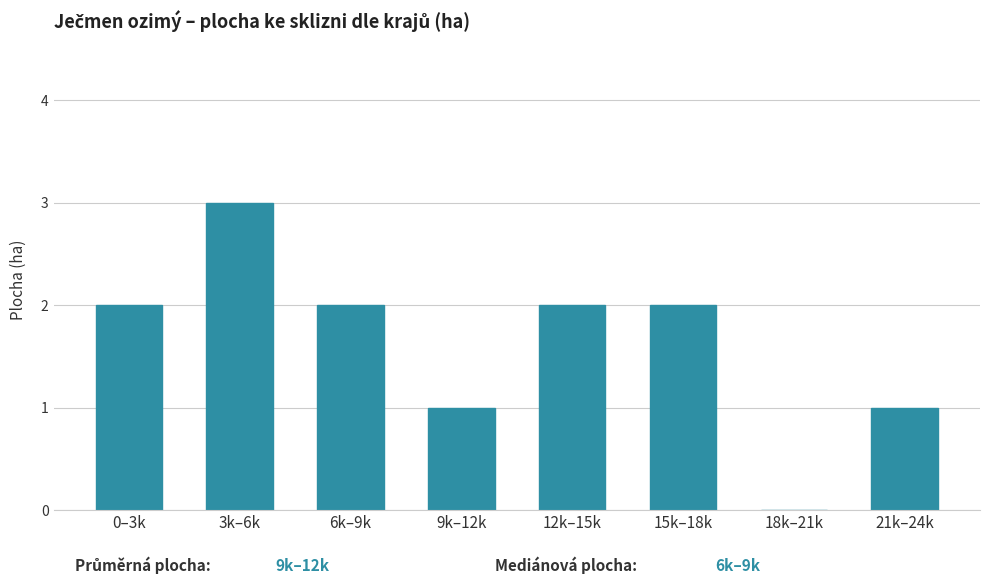

Reading left to right, list all the values displayed in this chart.

0–3k=2	3k–6k=3	6k–9k=2	9k–12k=1	12k–15k=2	15k–18k=2	18k–21k=0	21k–24k=1